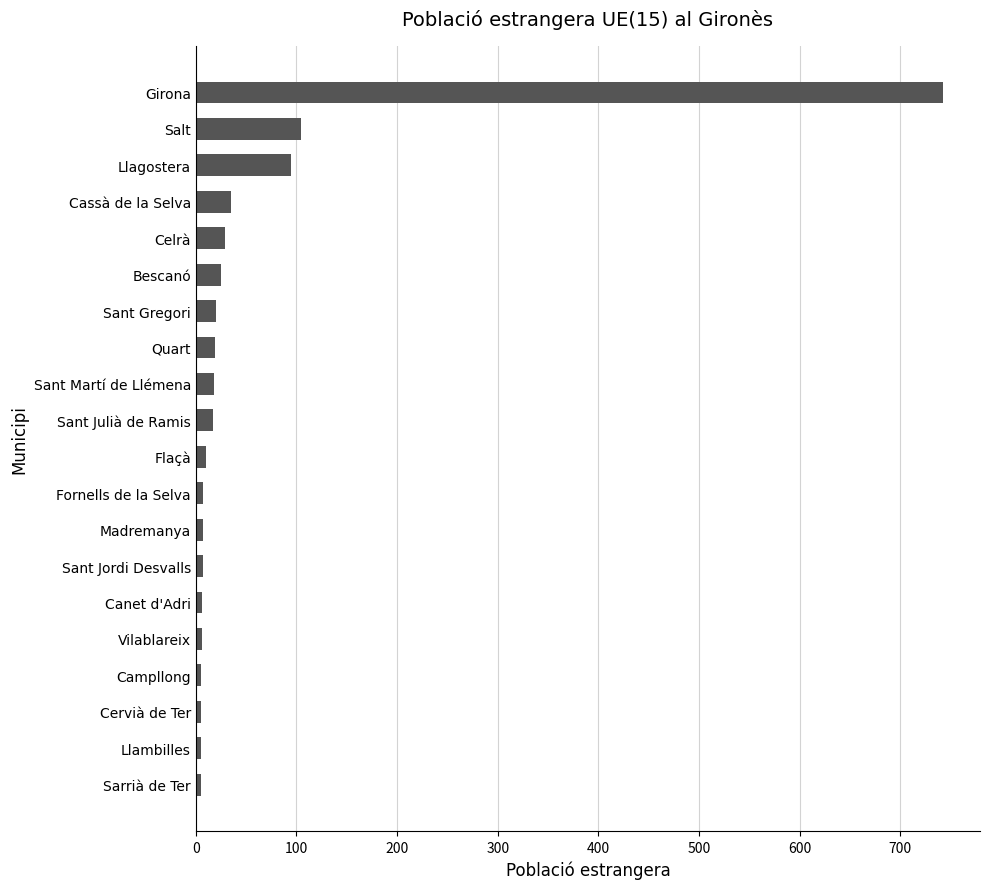

How many values are below 17?

10